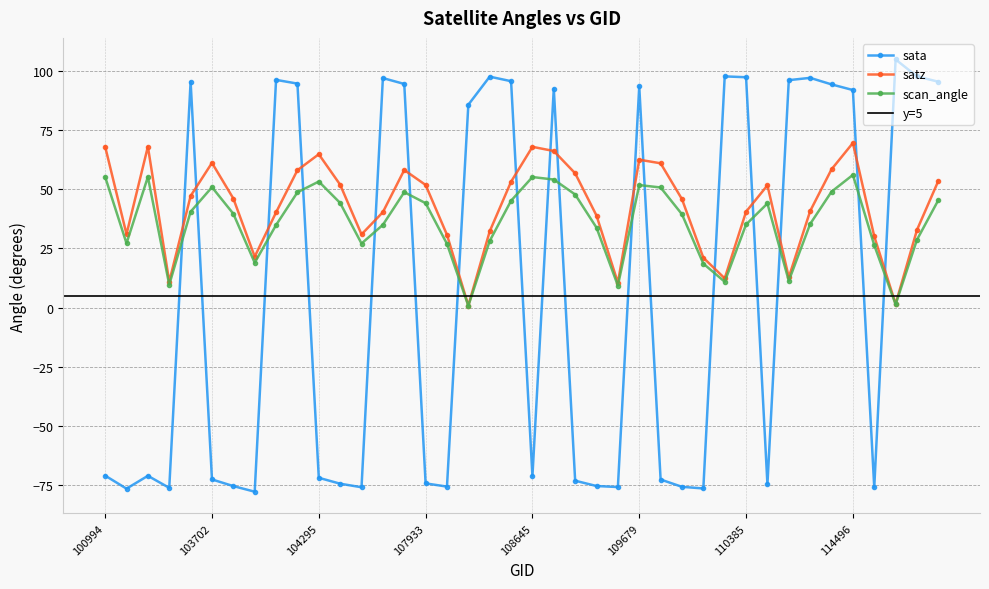

What is the sum of all sata values?

250.7